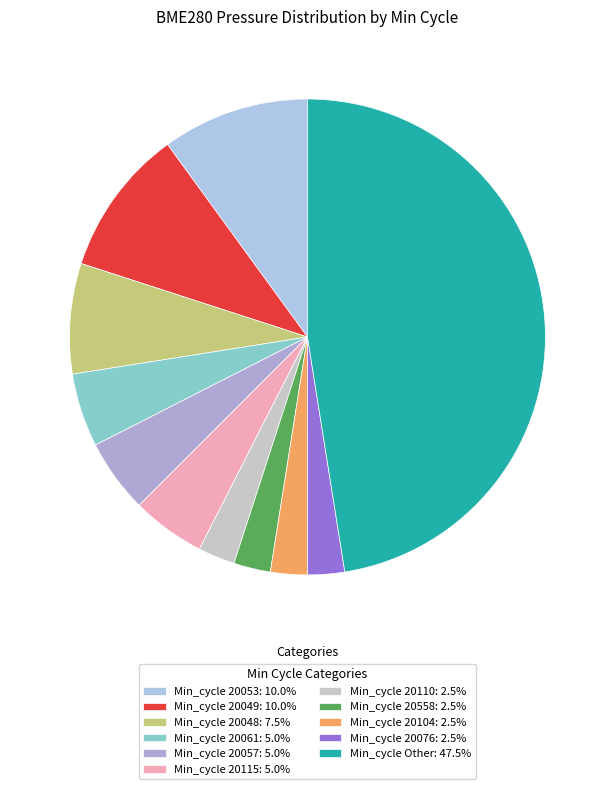

How many slices are in this pie chart?

11